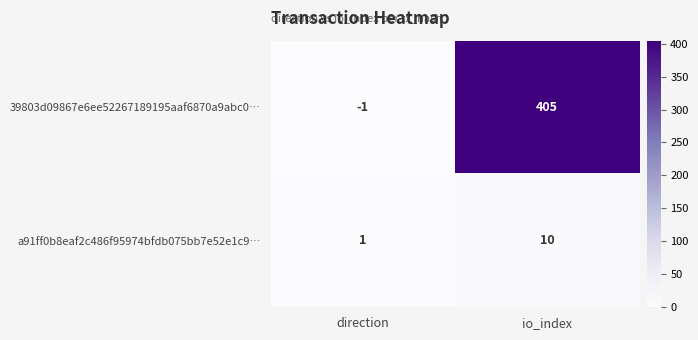

Which series has the largest total across all categories?

39803d09867e6ee52267189195aaf6870a9abc0…